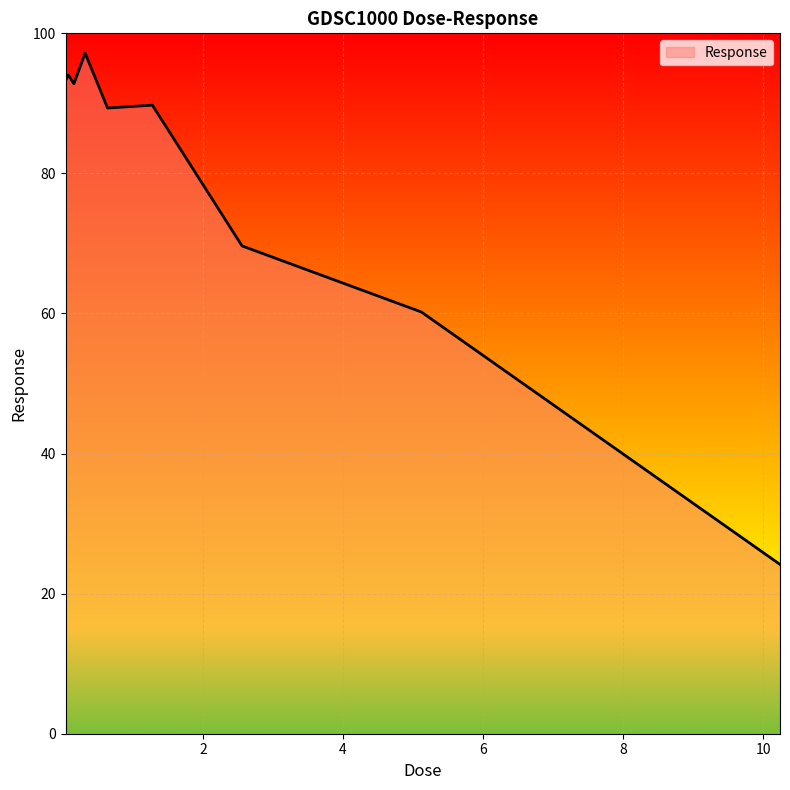

What is the smallest value displayed?

24.2